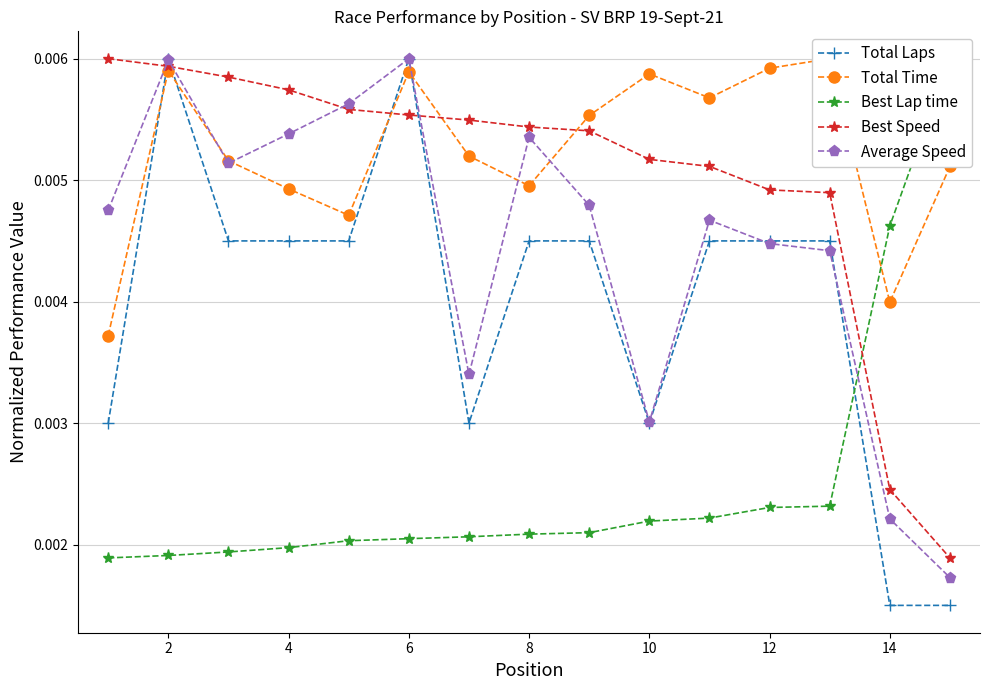

How many Total Laps values are between 0 and 1?

15